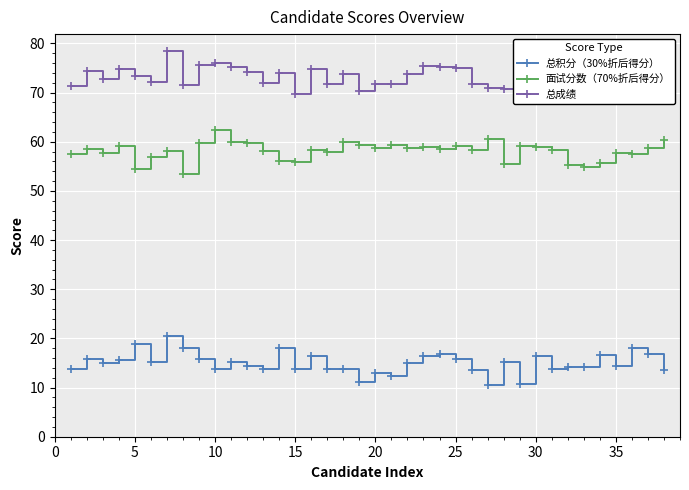

True or false: 总成绩 and 总积分（30%折后得分） cross at least once.

False